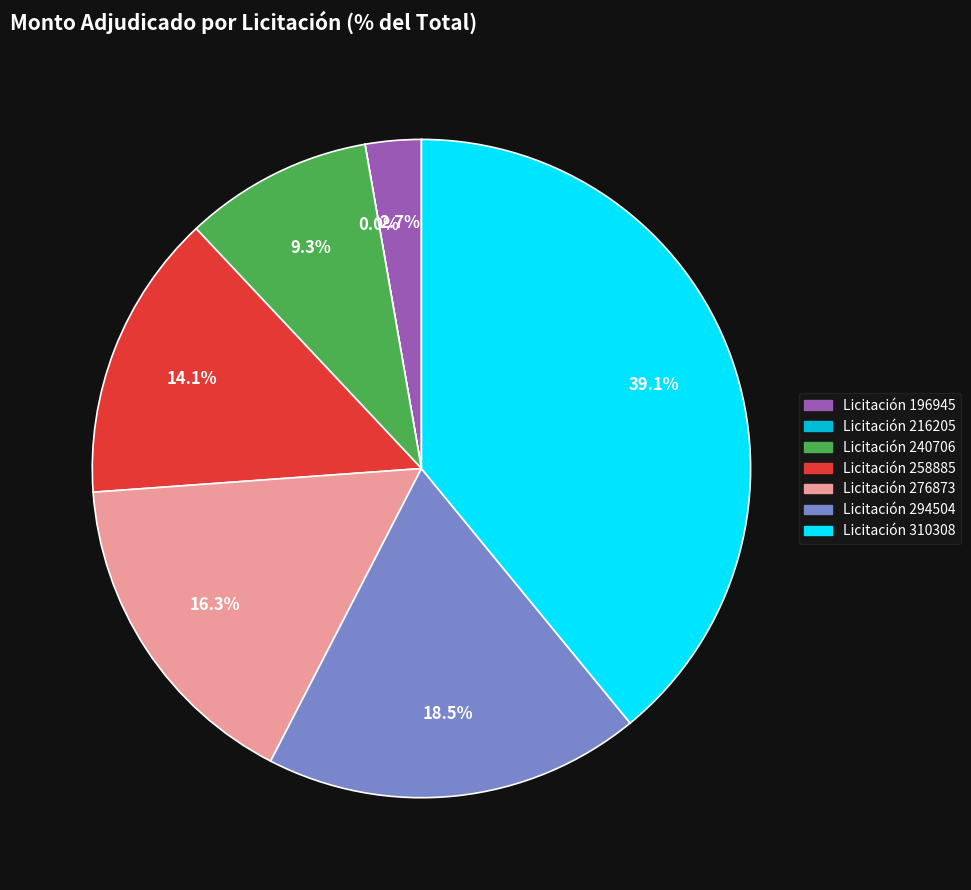

Does any single category account for the majority?

No